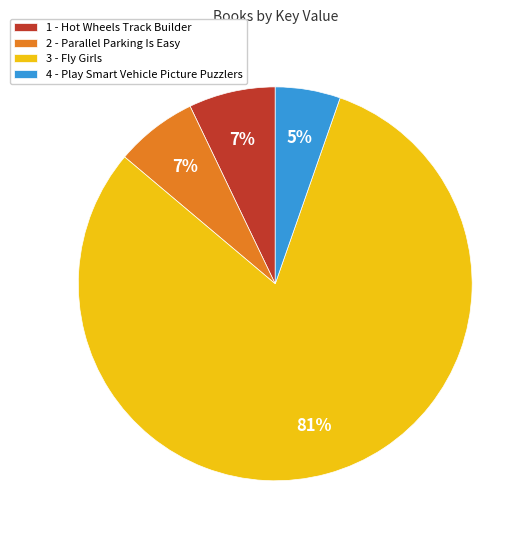

Which category has the biggest portion of the pie?

3 - Fly Girls